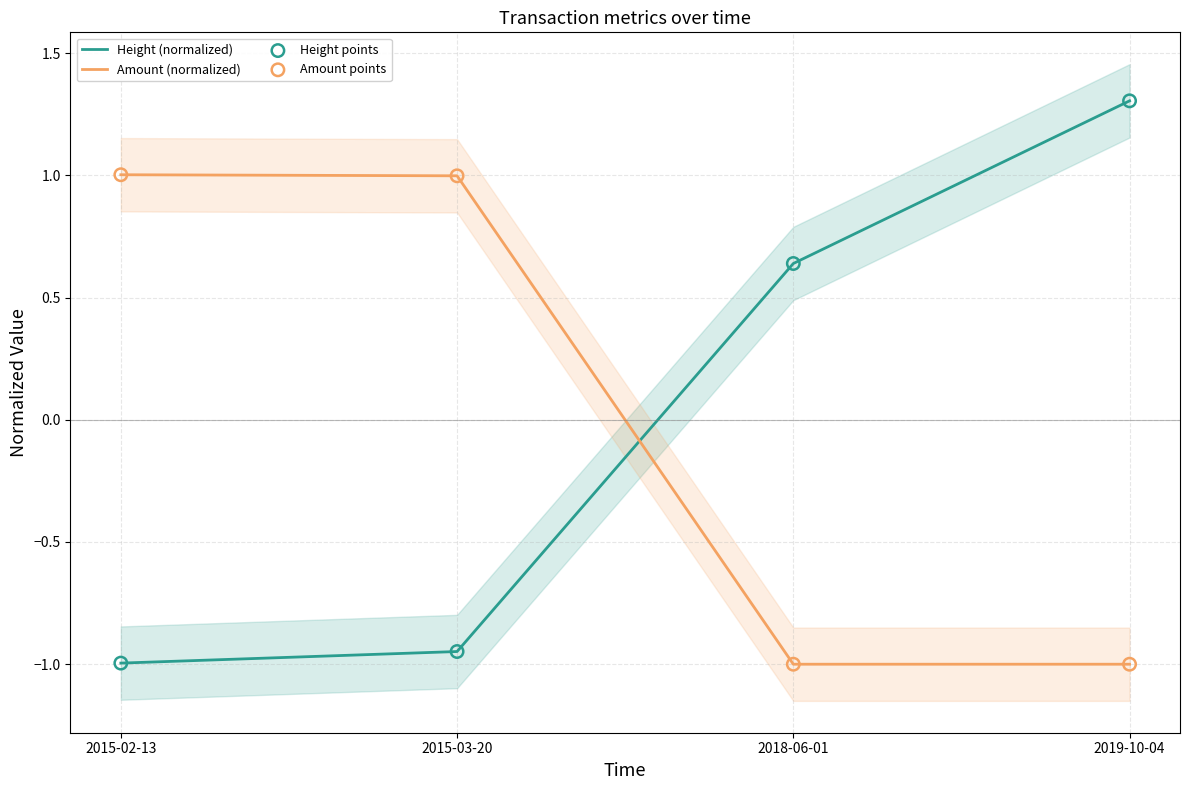

At which category is the sum across all series the highest?

2019-10-04